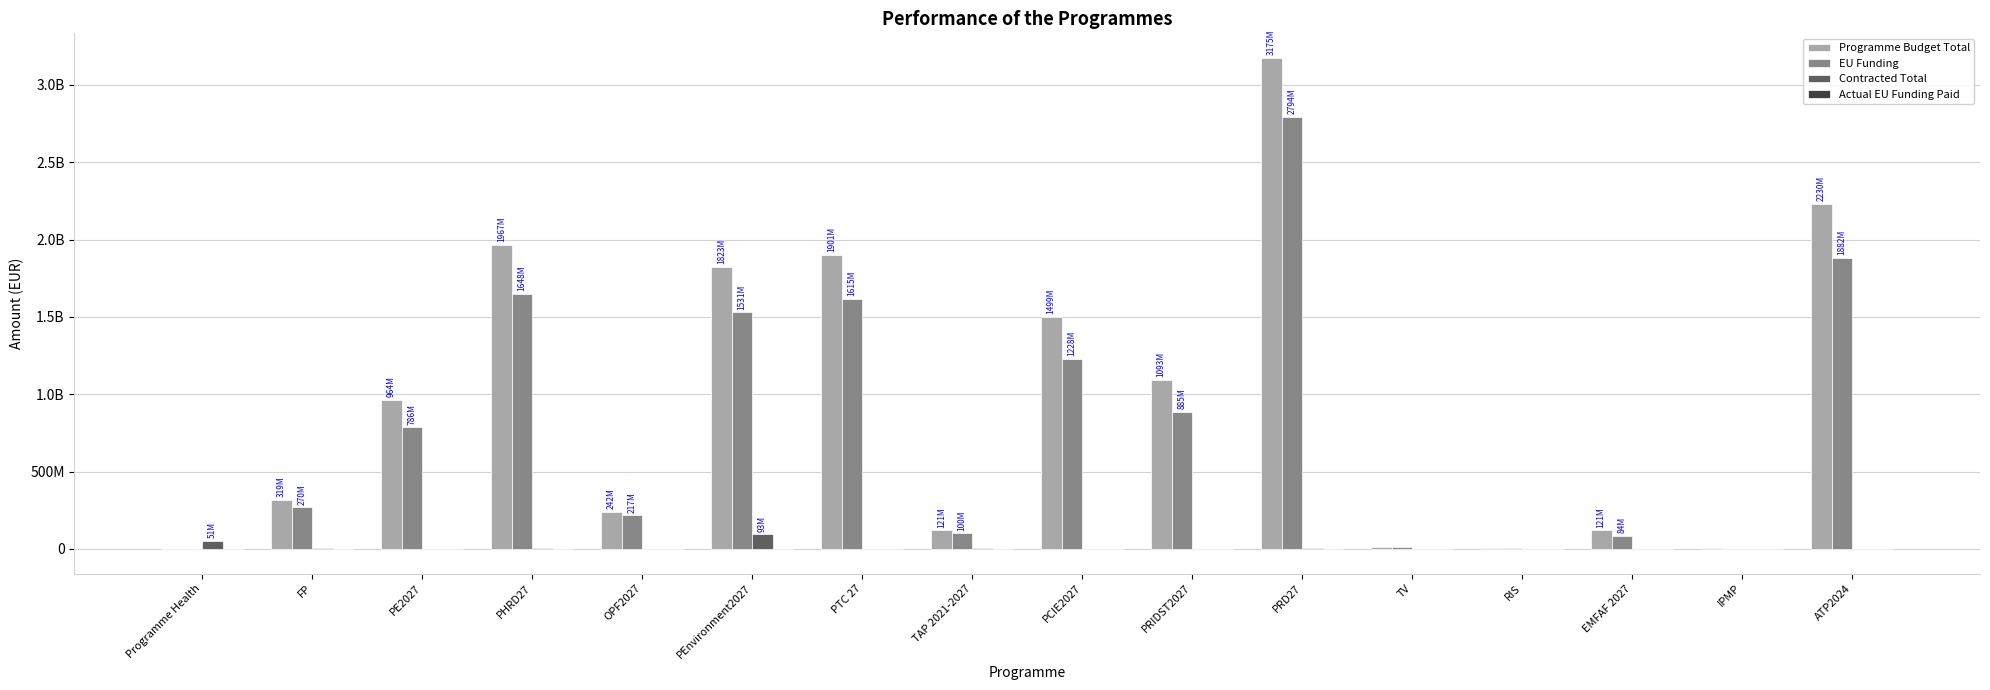

The Actual EU Funding Paid series shows 1671323.8 at PTC 27. True or false?

True